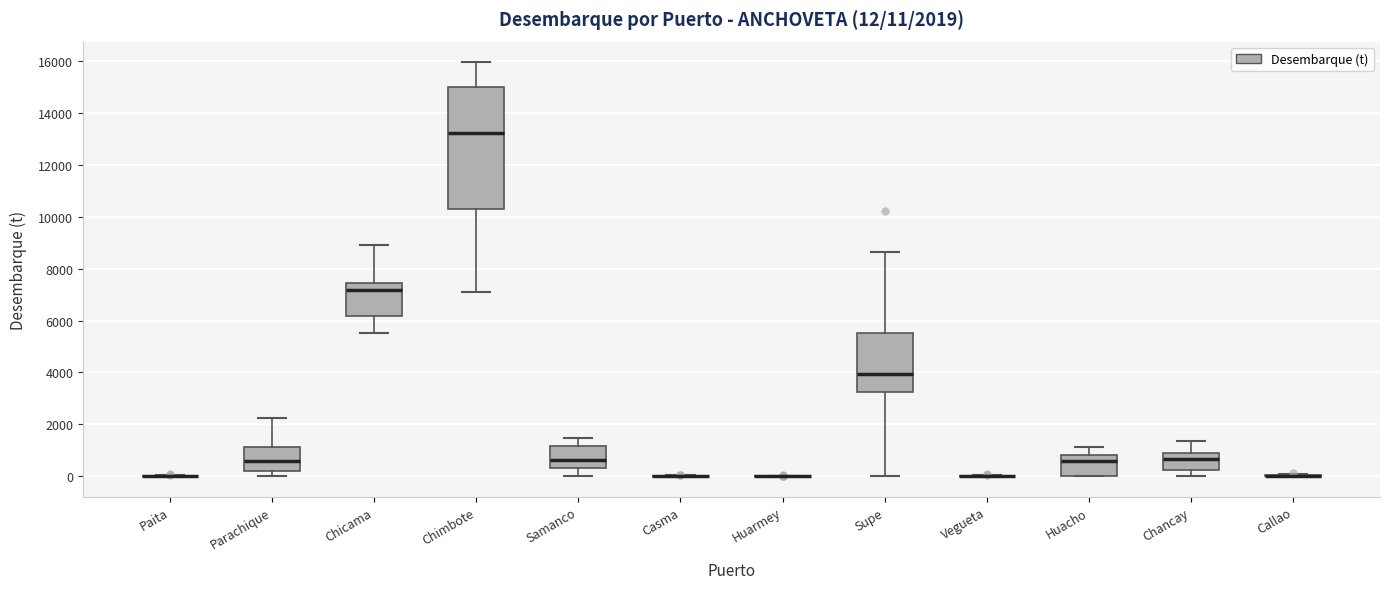

Comparing the boxes themselves (not the whiskers), which one is the tallest?

Chimbote